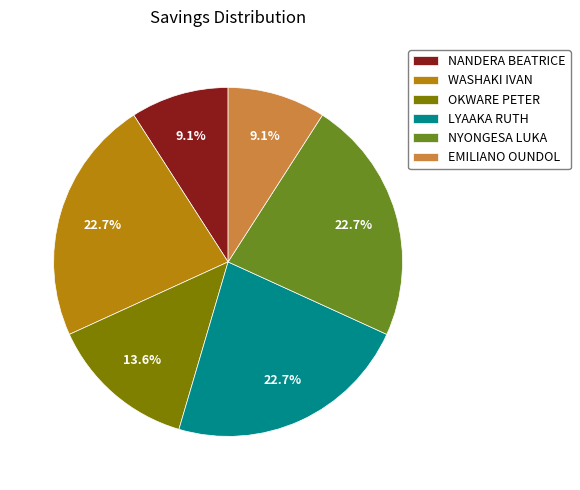

To the nearest percent, what is the difference between the LYAAKA RUTH and EMILIANO OUNDOL slice percentages?

14%